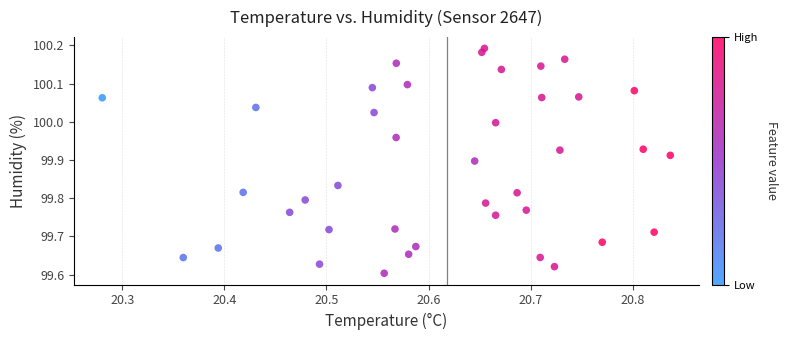

What is the range of Y values (max minus min)?

0.6